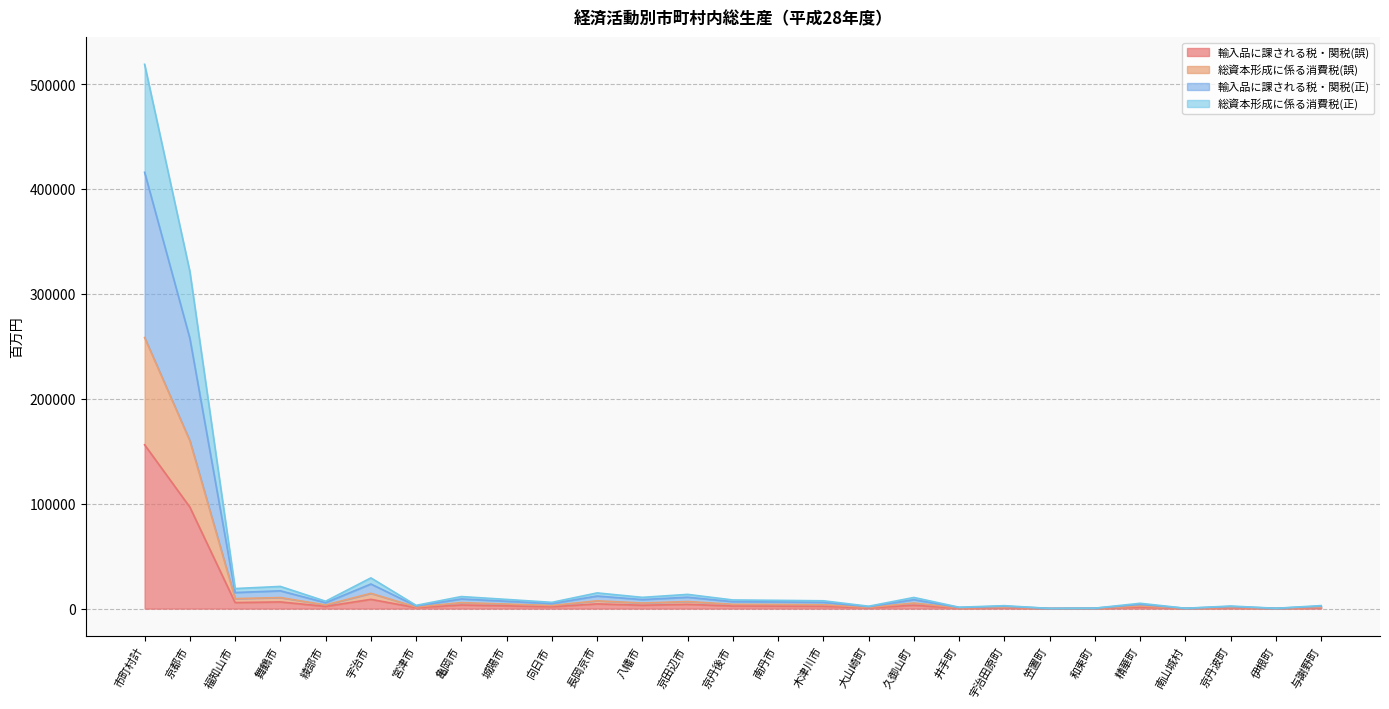

Which category has the highest value in the 輸入品に課される税・関税(誤) series?

市町村計